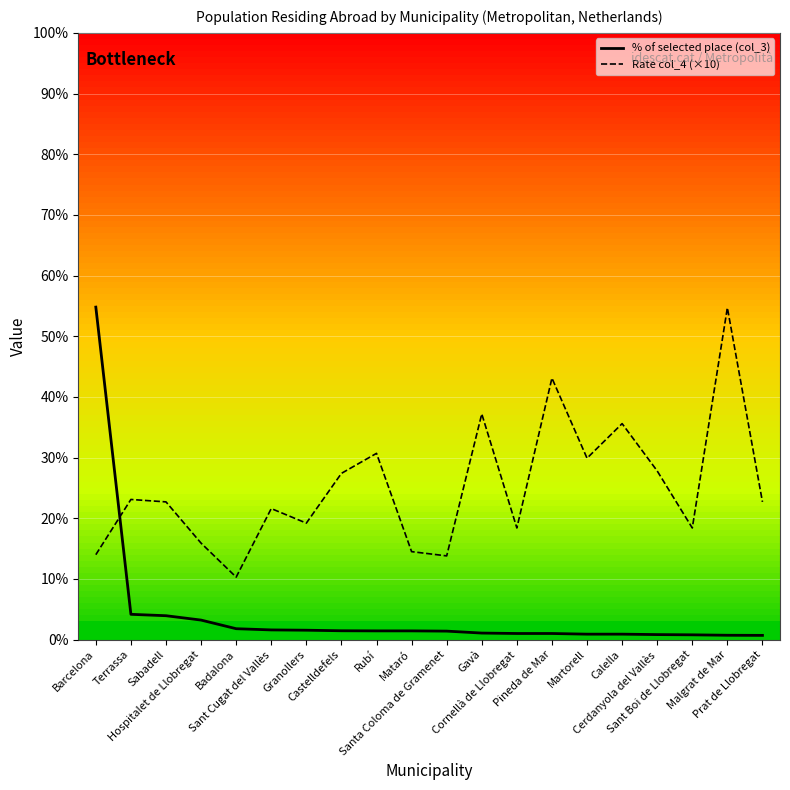

Rank the series by their average value, from highest to lowest.

Rate col_4 (×10), % of selected place (col_3)